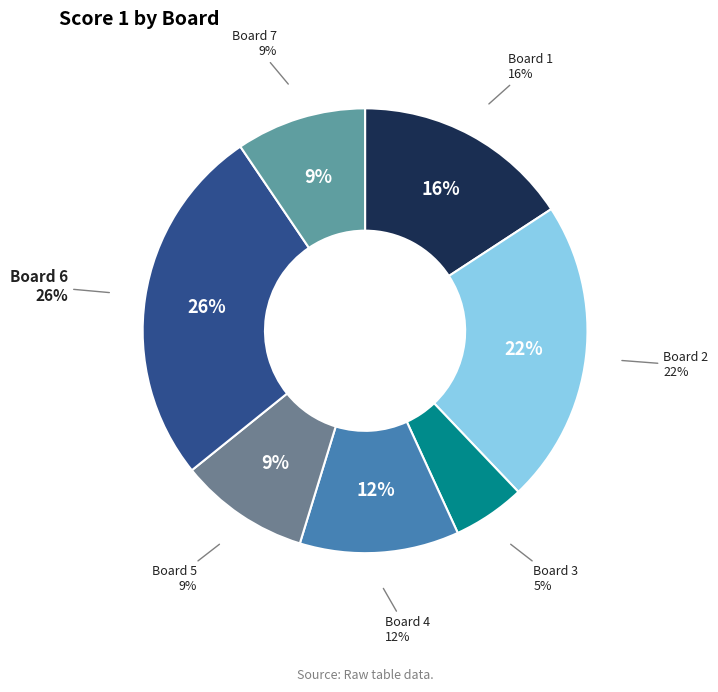

Is it true that 3 is 5% of the pie?

True